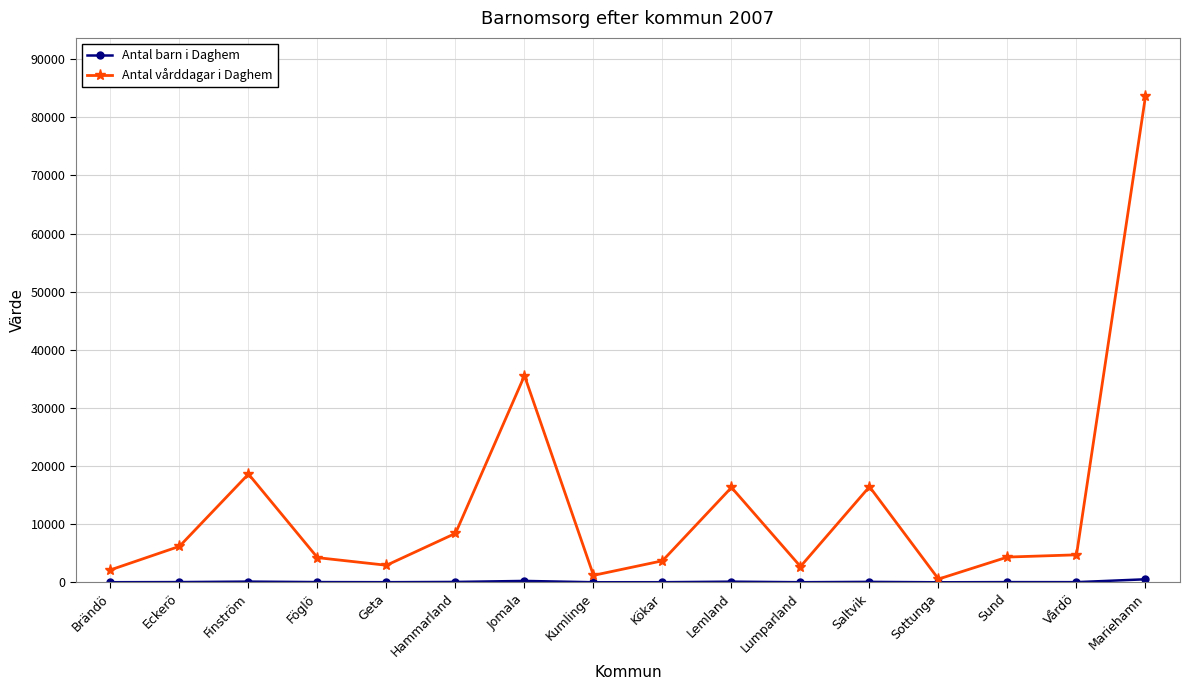

Which category has the highest value across all series?

Mariehamn